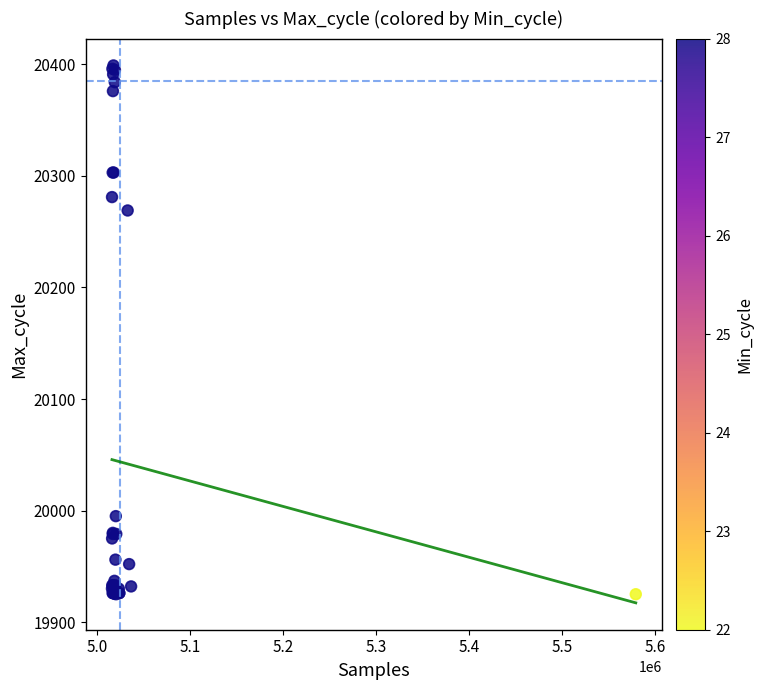

What Y value in the scatter plot is closest to 20162?

20269